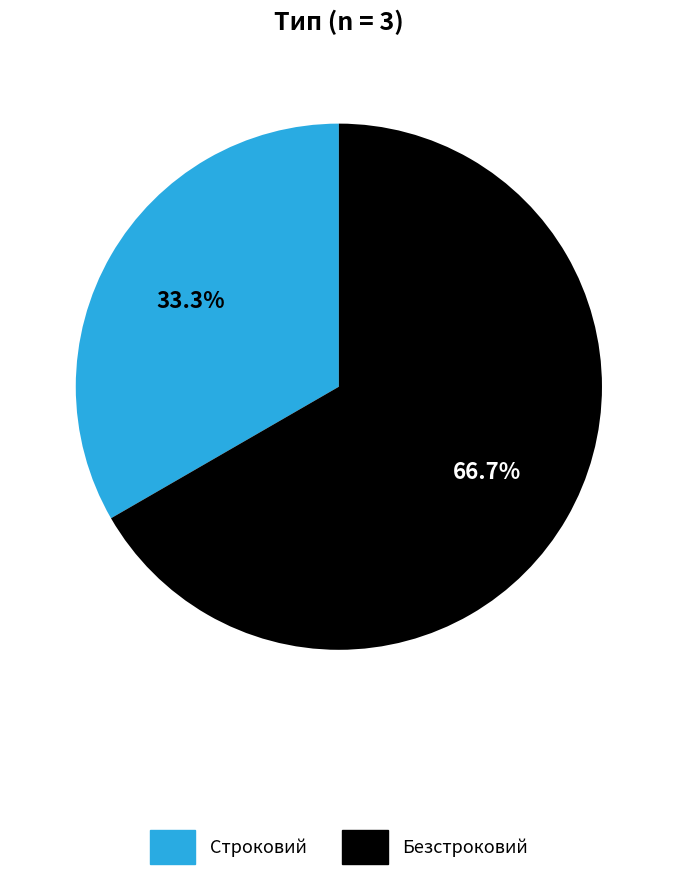

Do Безстроковий and Строковий together represent more than half of the pie?

Yes